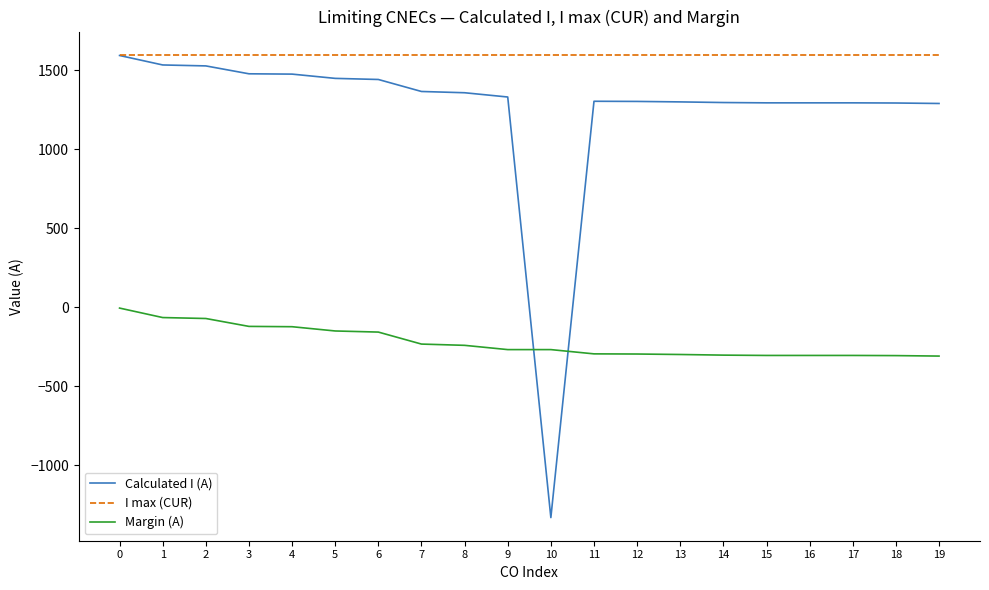

True or false: I max (CUR) and Margin (A) cross at least once.

False